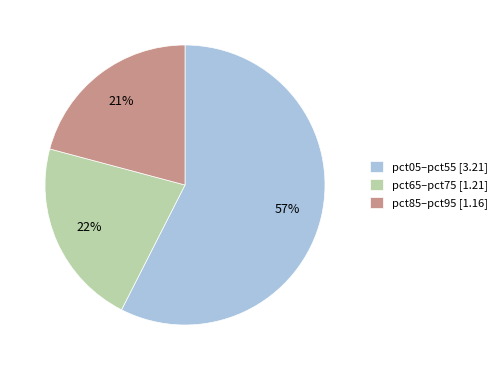

How many segments does this pie chart have?

3